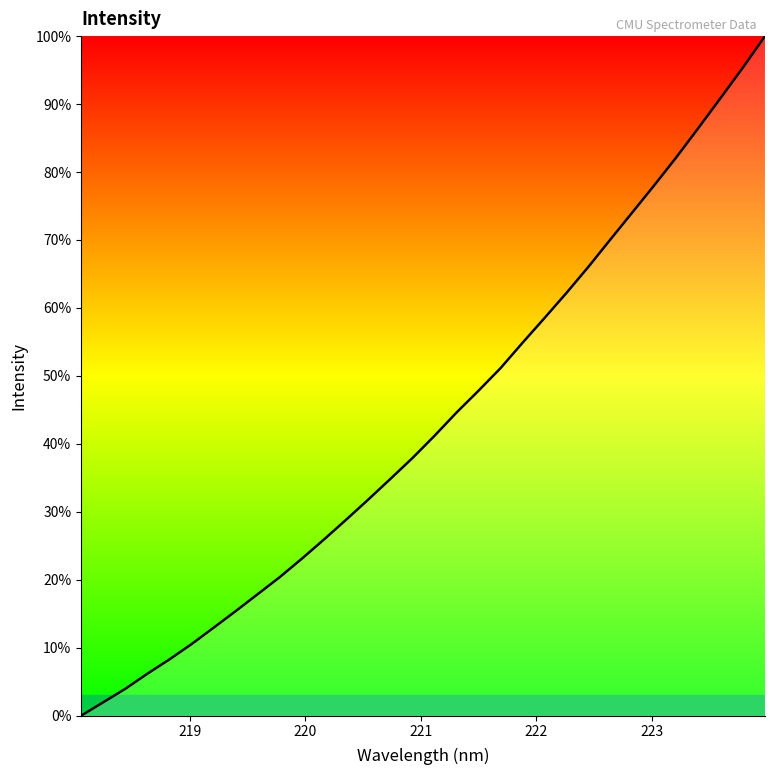

What is the difference between the maximum and minimum values?

100.0